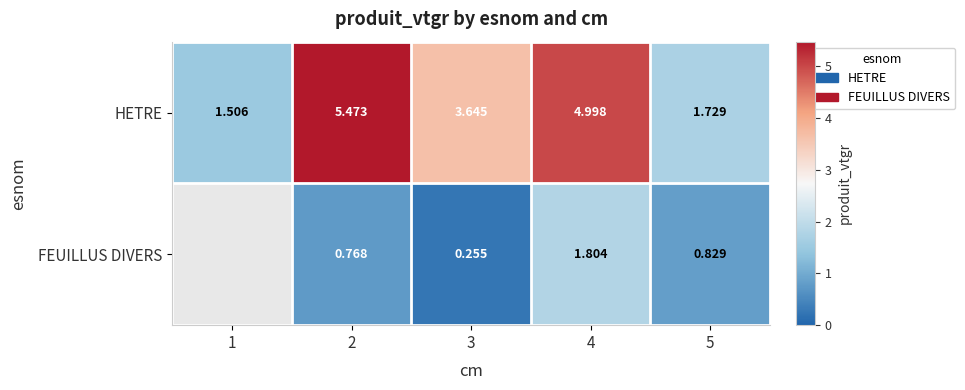

Is the value of HETRE at 4 greater than the value of FEUILLUS DIVERS at 5?

Yes